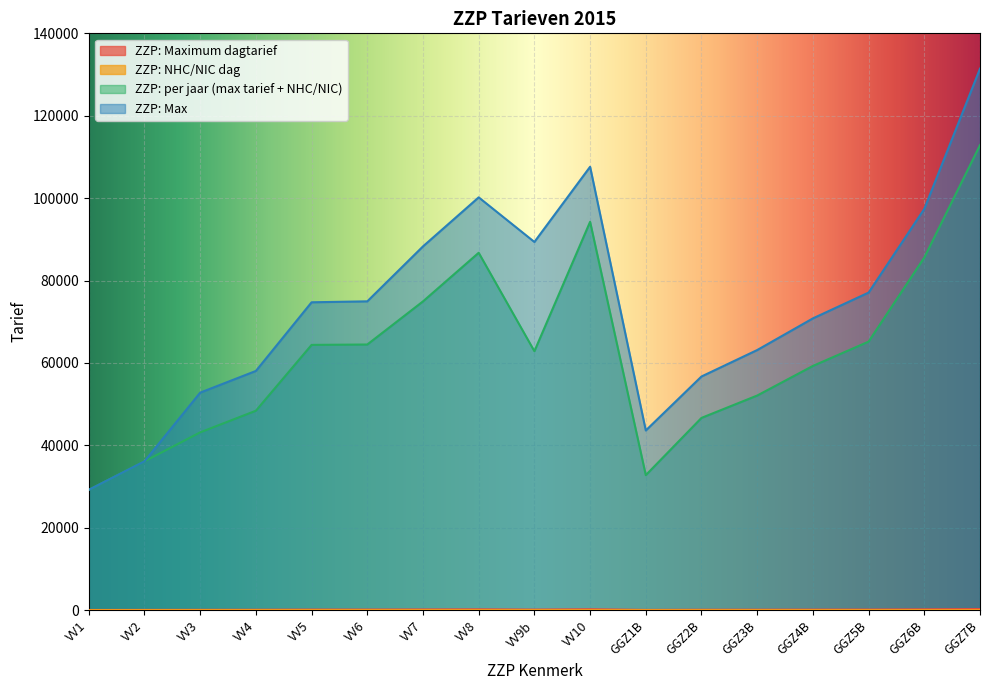

True or false: ZZP: Max has a value of 8250.0 at VV2.

False